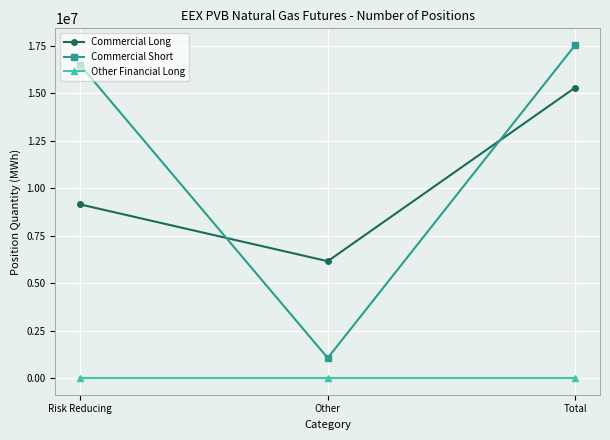

What are all the series names shown in the legend?

Commercial Long, Commercial Short, Other Financial Long